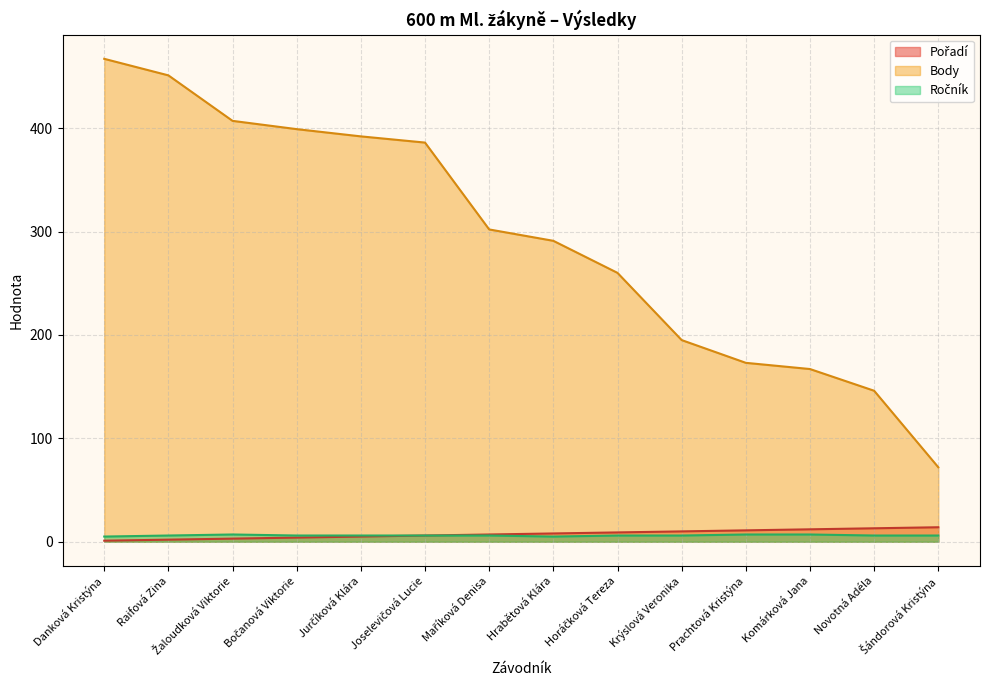

True or false: Pořadí has more than 2 interior local peaks.

False